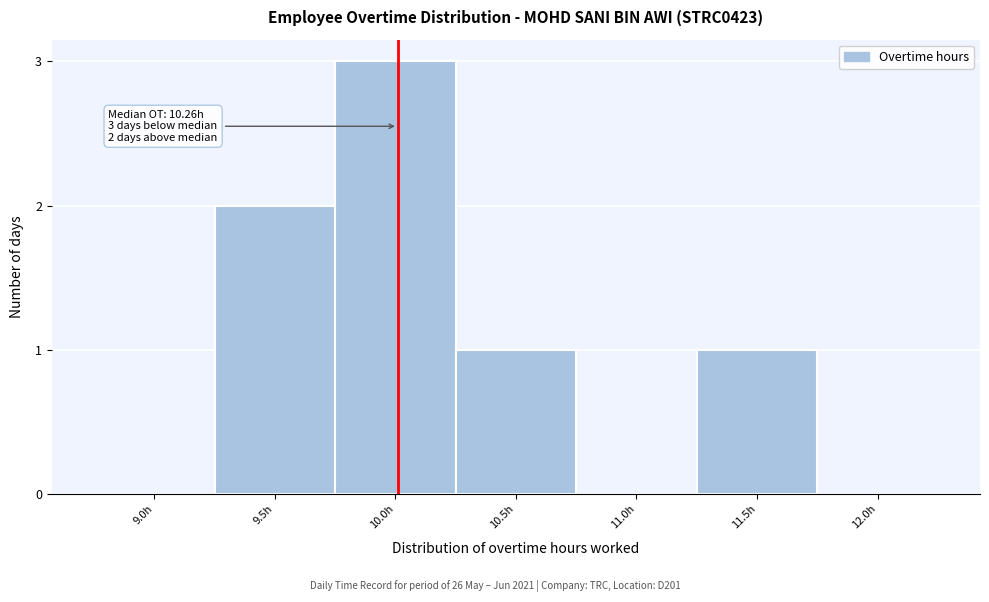

Reading left to right, transcribe all the data shown in this chart.

9.0h=0	9.5h=2	10.0h=3	10.5h=1	11.0h=0	11.5h=1	12.0h=0